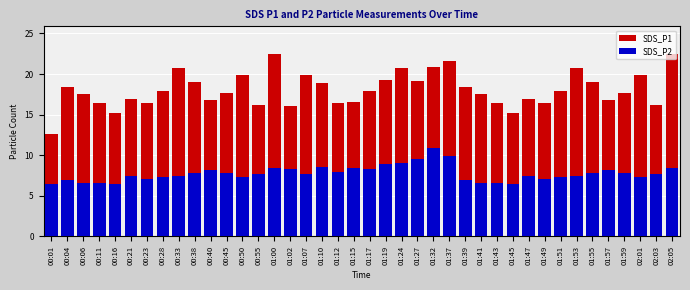

What is the average value of the SDS_P2 series?

7.8